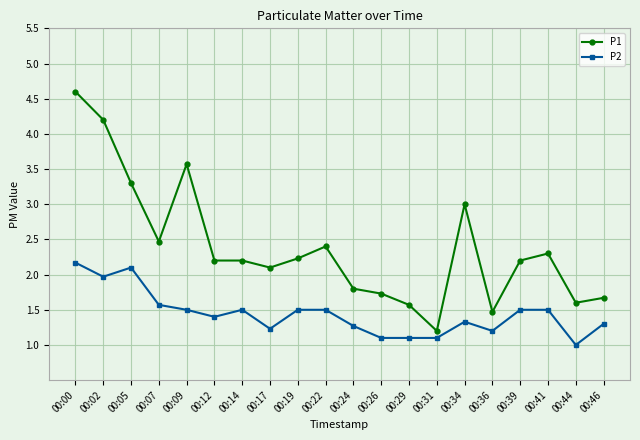

Is it true that P1 equals 1.6 at 00:29?

True